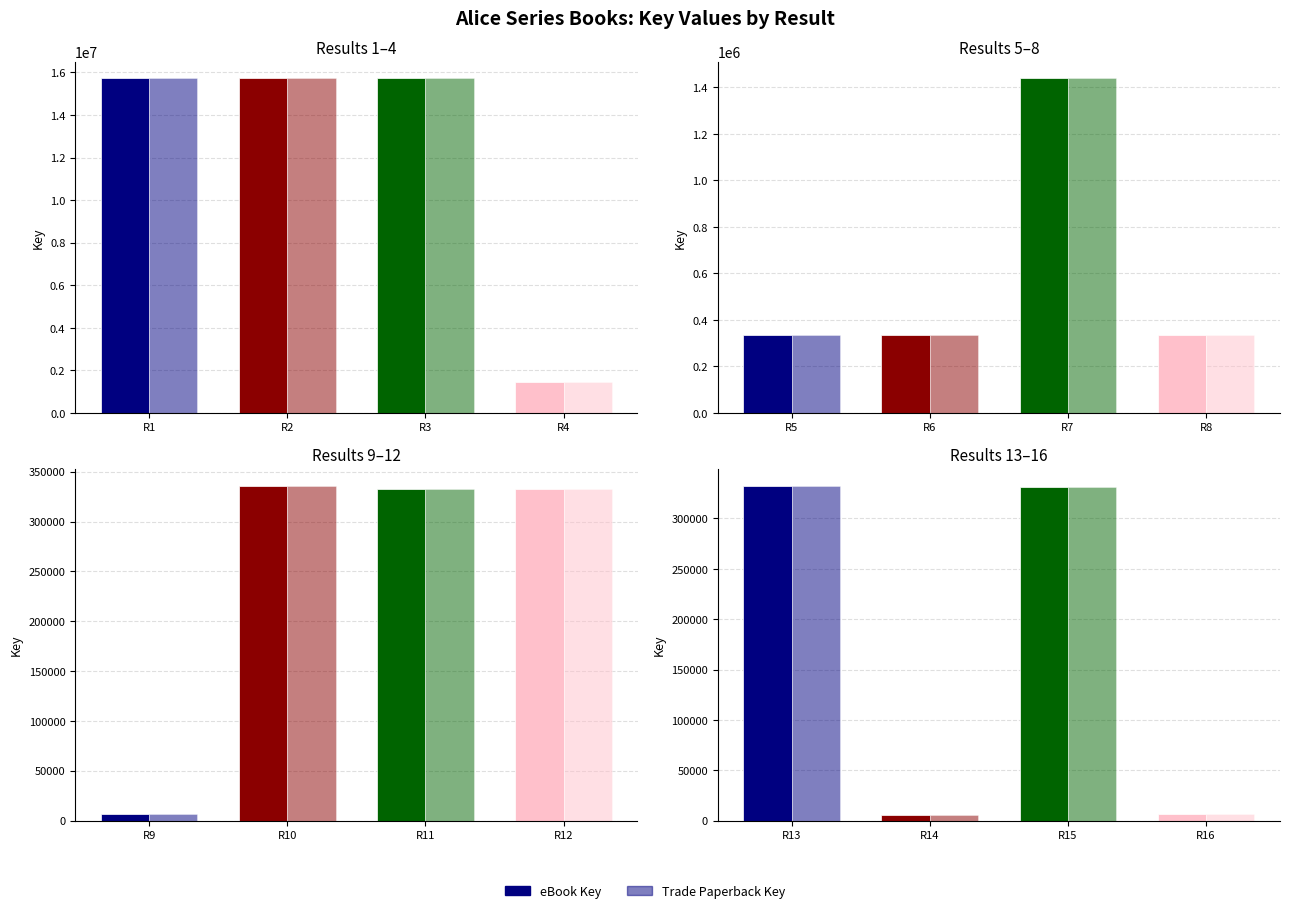

What is the value of the eBook Key bar at the 2nd from the left?

5827